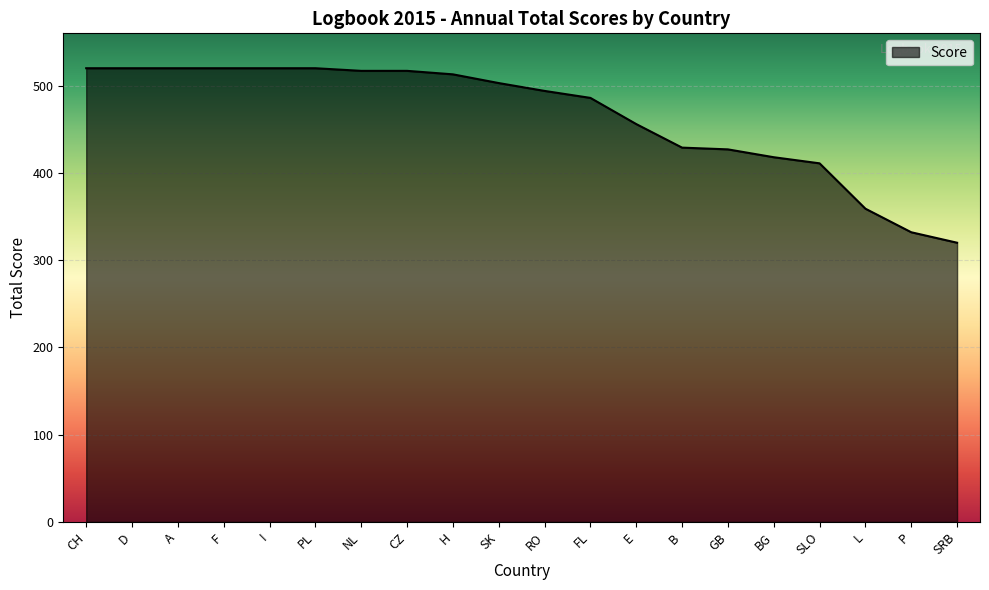

Which has a higher value, CH or SRB?

CH